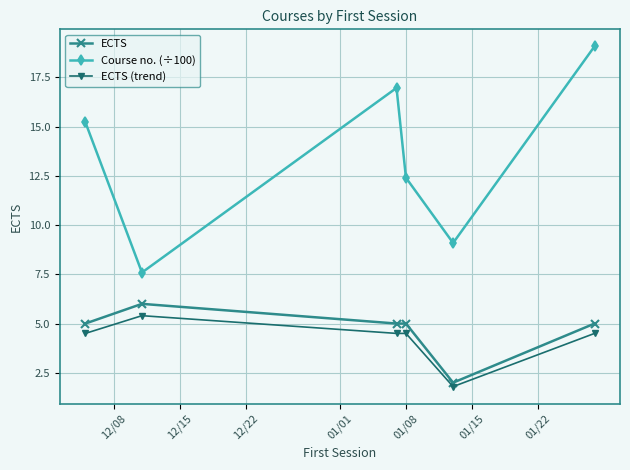

What is the minimum value for ECTS?

2.0